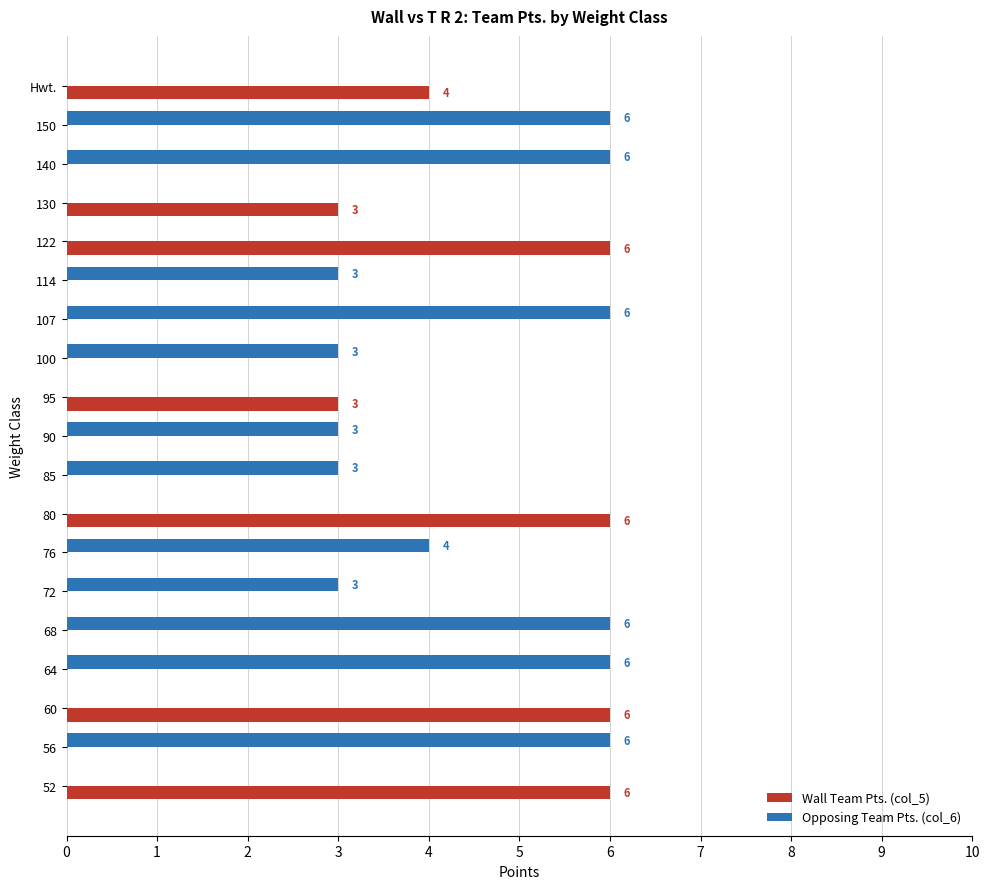

What is the sum of all Opposing Team Pts. (col_6) values?

55